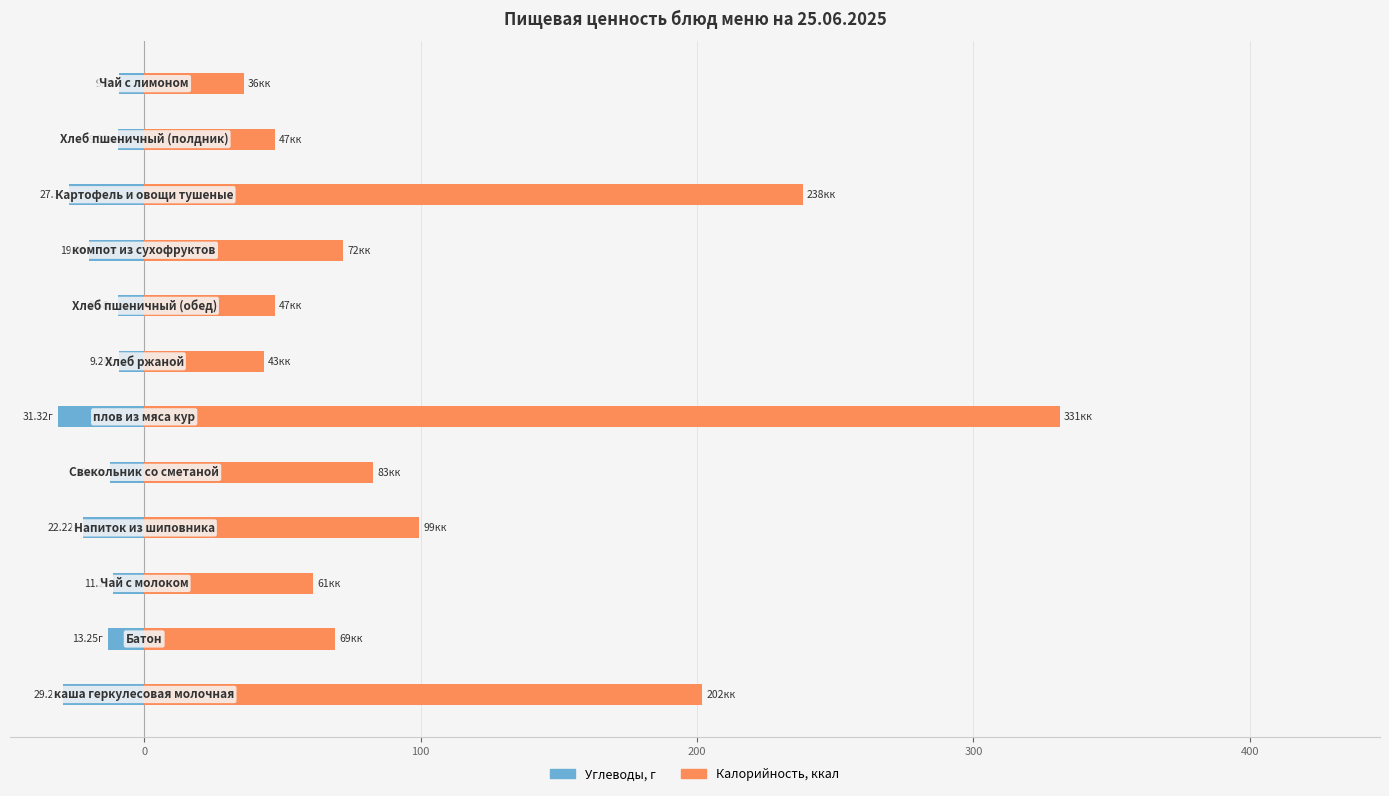

Reading left to right, what are all the values shown in this chart?

Углеводы, г: -29.2	-13.2	-11.2	-22.2	-12.4	-31.3	-9.3	-9.6	-19.9	-27.3	-9.6	-9.2
Калорийность, ккал: 202.0	69.0	61.0	99.4	82.8	331.2	43.2	47.2	72.0	238.2	47.2	36.0